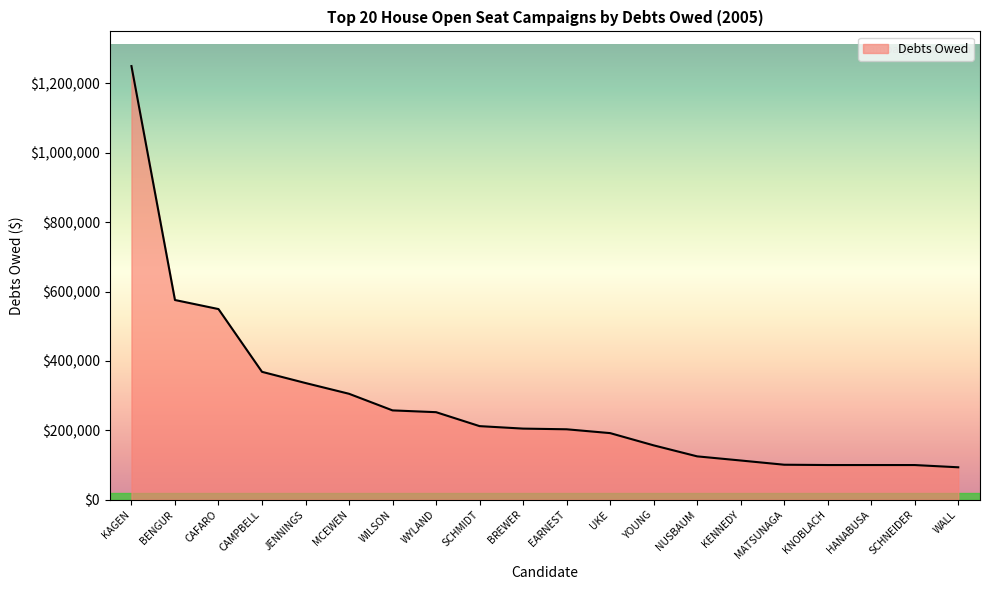

What is the approximate value at KNOBLACH?

100000.0